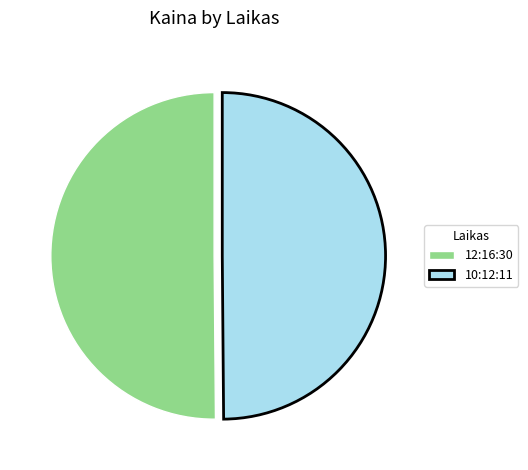

Combined, do 10:12:11 and 12:16:30 account for over 50%?

Yes